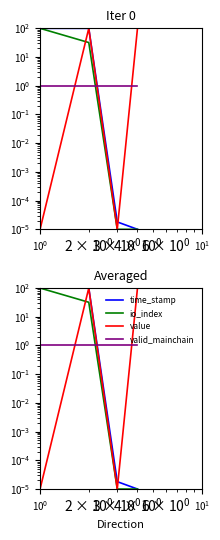

Which series changed the most between $\mathdefault{10^{-1}}$ and $\mathdefault{10^{0}}$?

value